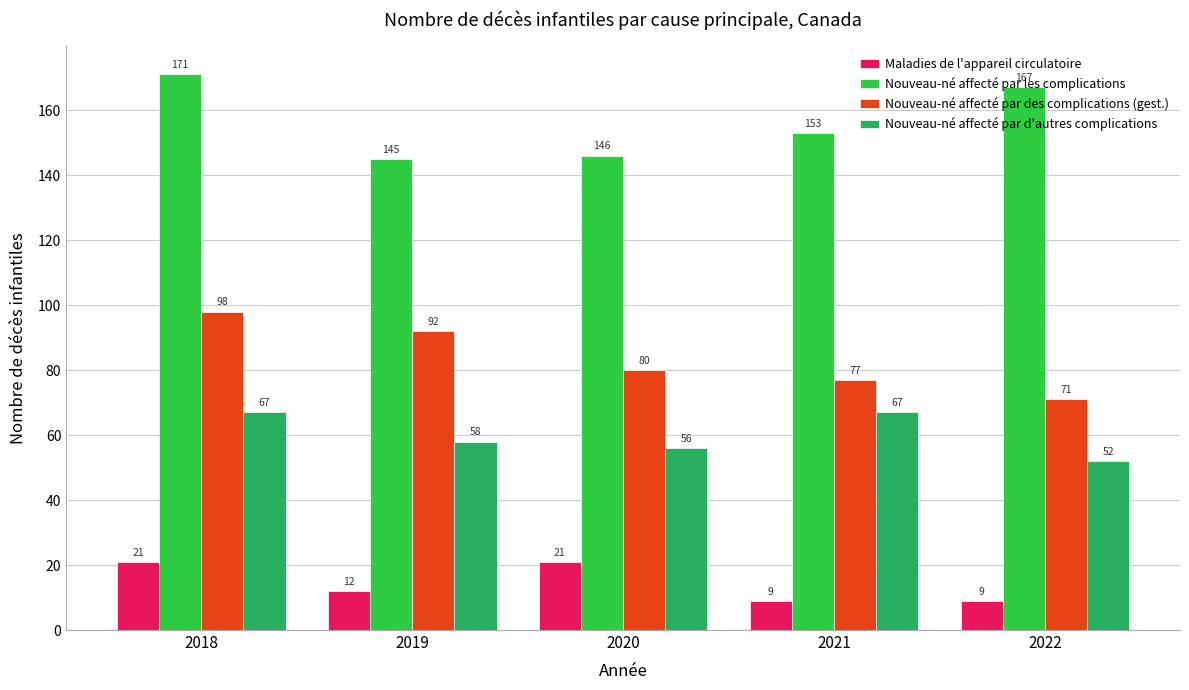

At which label does Nouveau-né affecté par d'autres complications first exceed 58?

2018